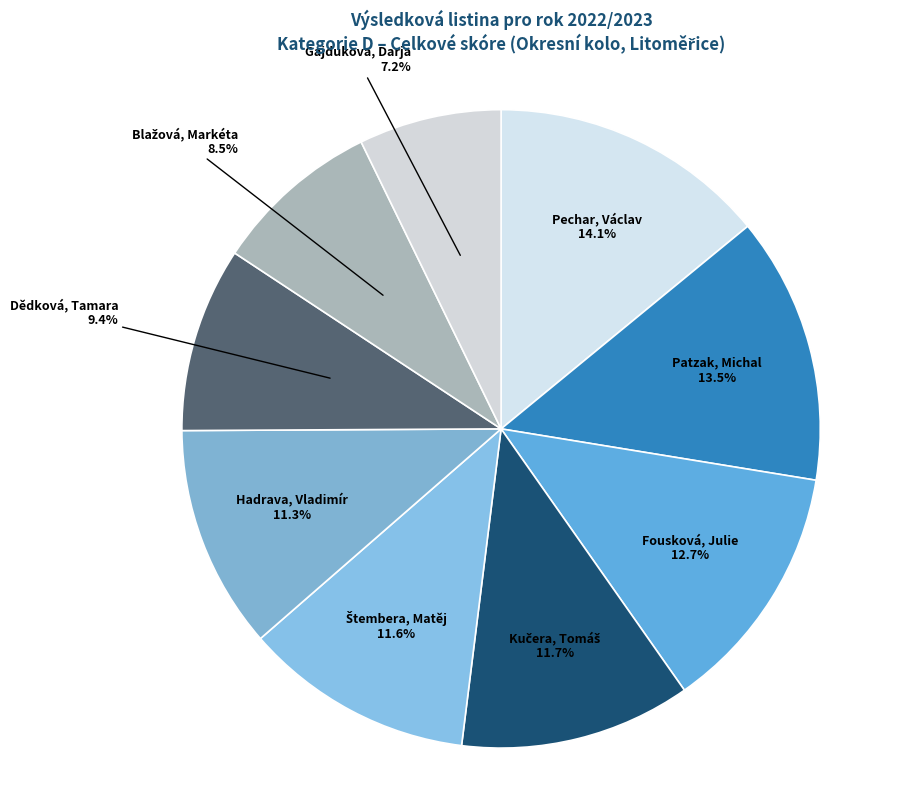

To the nearest percent, what percentage of the pie is Dědková, Tamara?

9%